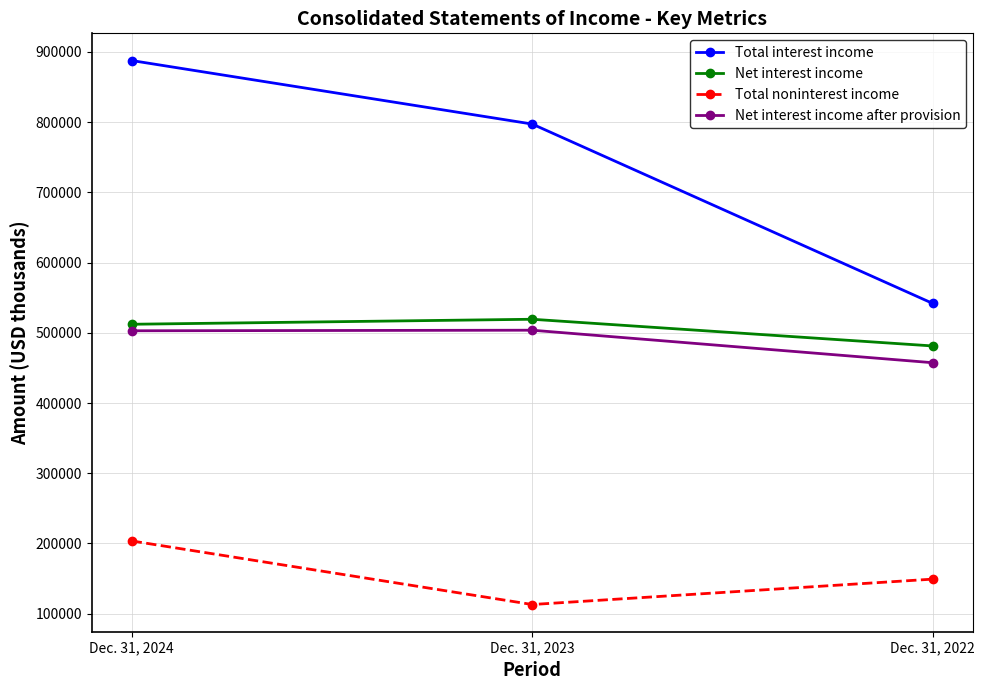

What is the difference between the maximum and minimum values in the Total interest income series?

345967